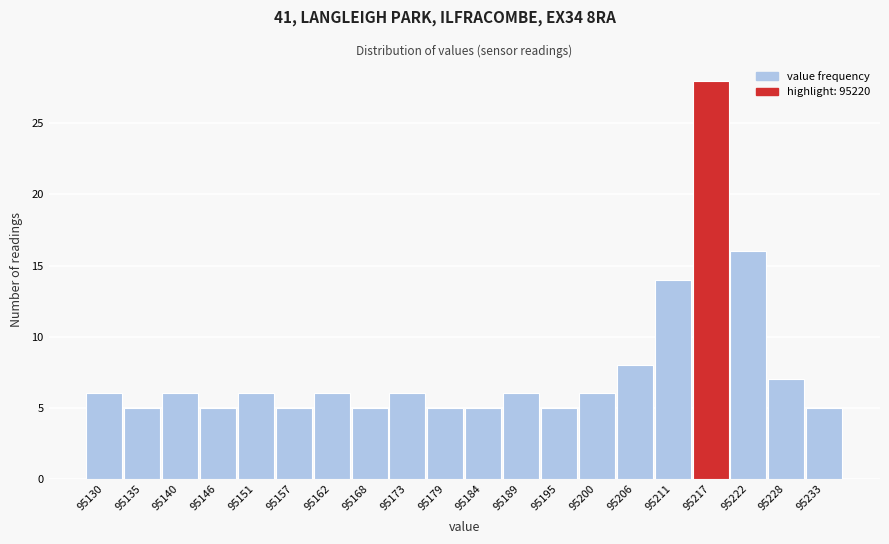

Reading right to left, transcribe all the data shown in this chart.

5	7	16	28	14	8	6	5	6	5	5	6	5	6	5	6	5	6	5	6